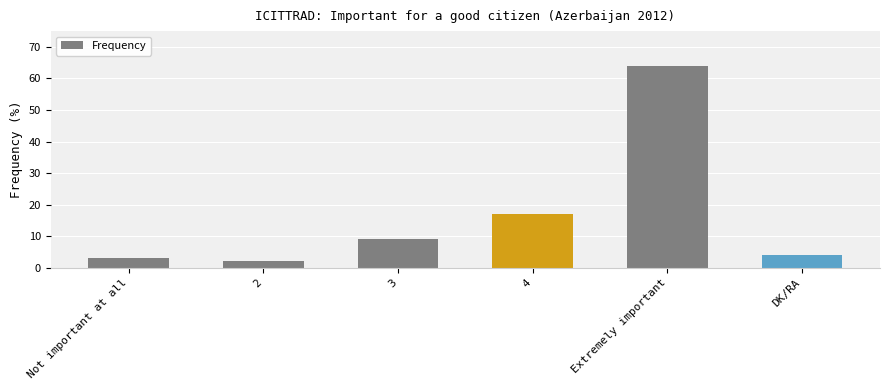

Which label corresponds to the largest value in the chart?

Extremely important